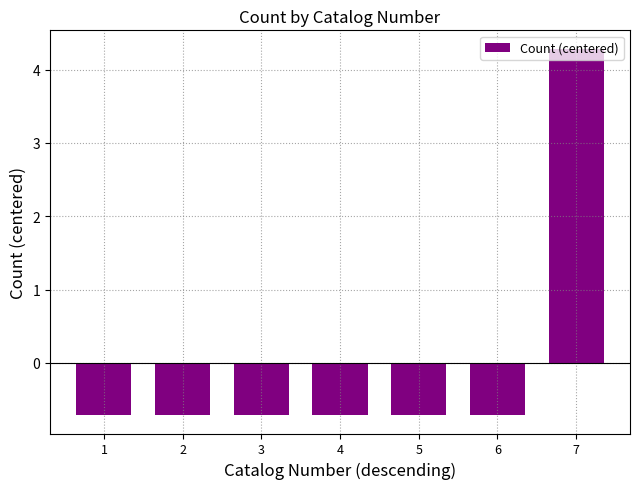

What is the value of the 6th bar from the left?

-0.7